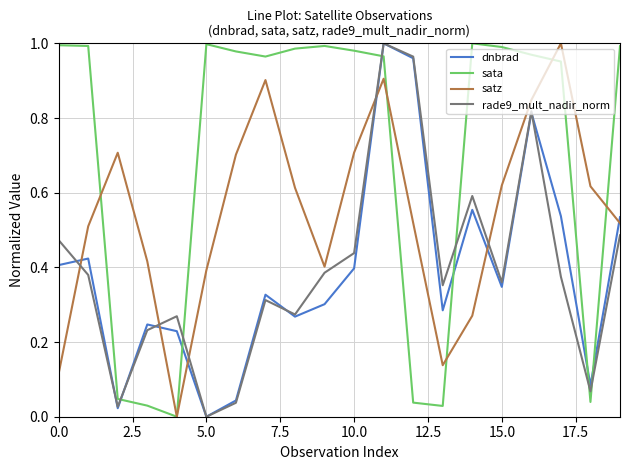

True or false: dnbrad and sata cross at least once.

True